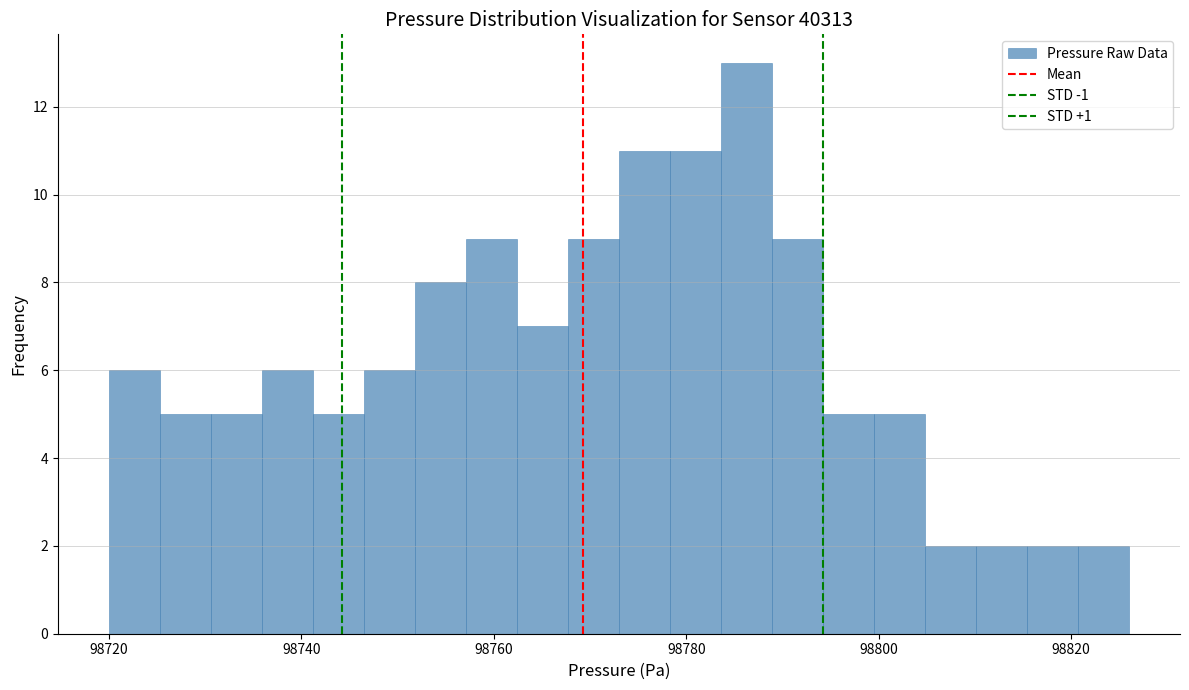

Read against the x-axis, roughly where is the centre of the tallest bar?

98786